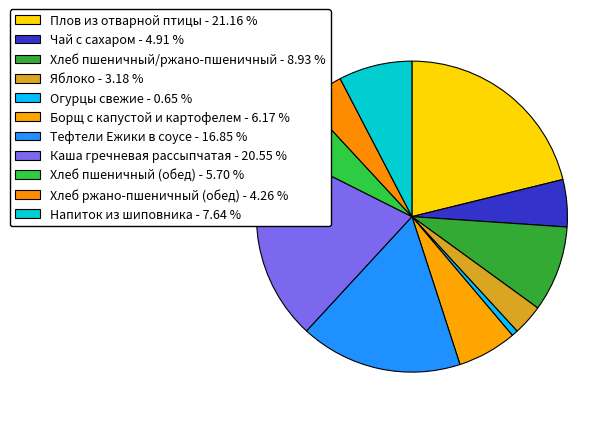

Count the number of slices in the pie.

11